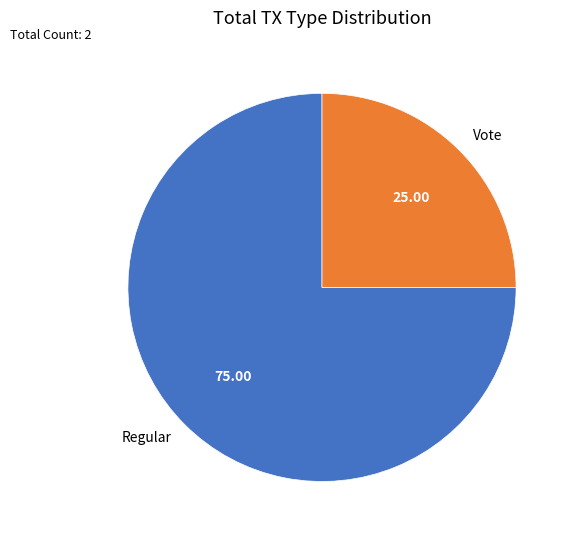

Between Vote and Regular, which is larger?

Regular